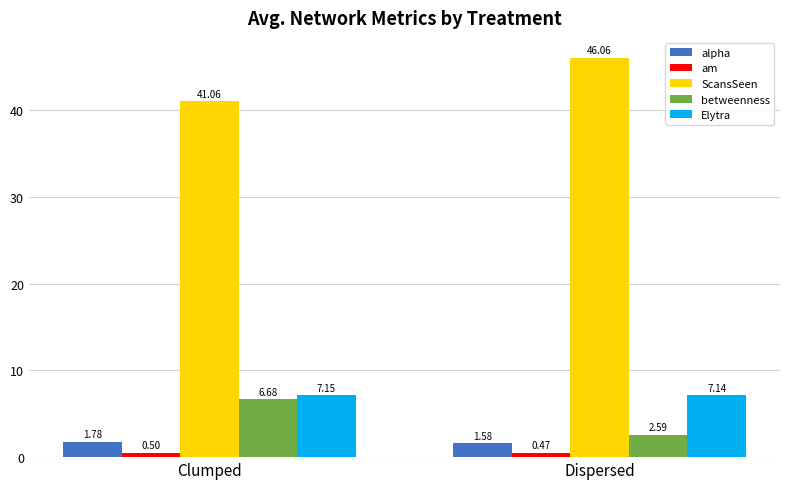

What is the sum of the Elytra values at Clumped and Dispersed?

14.3